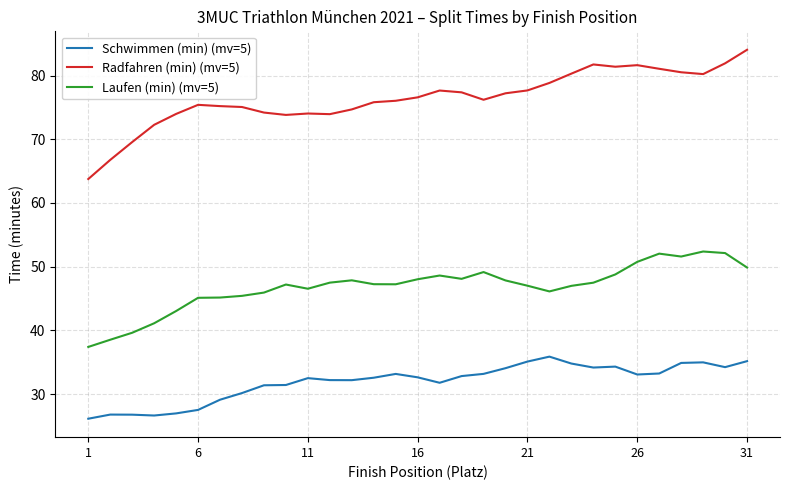

Which series has the largest total across all categories?

Radfahren (min) (mv=5)